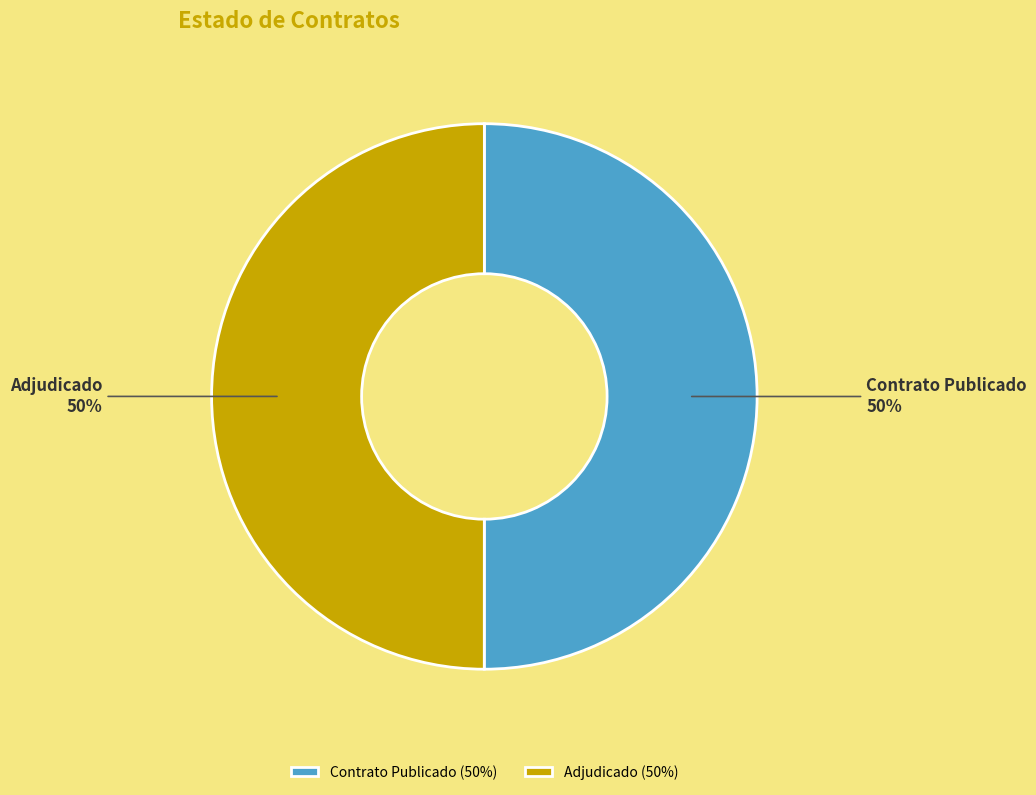

To the nearest percent, what percentage of the pie is Contrato Publicado?

50%